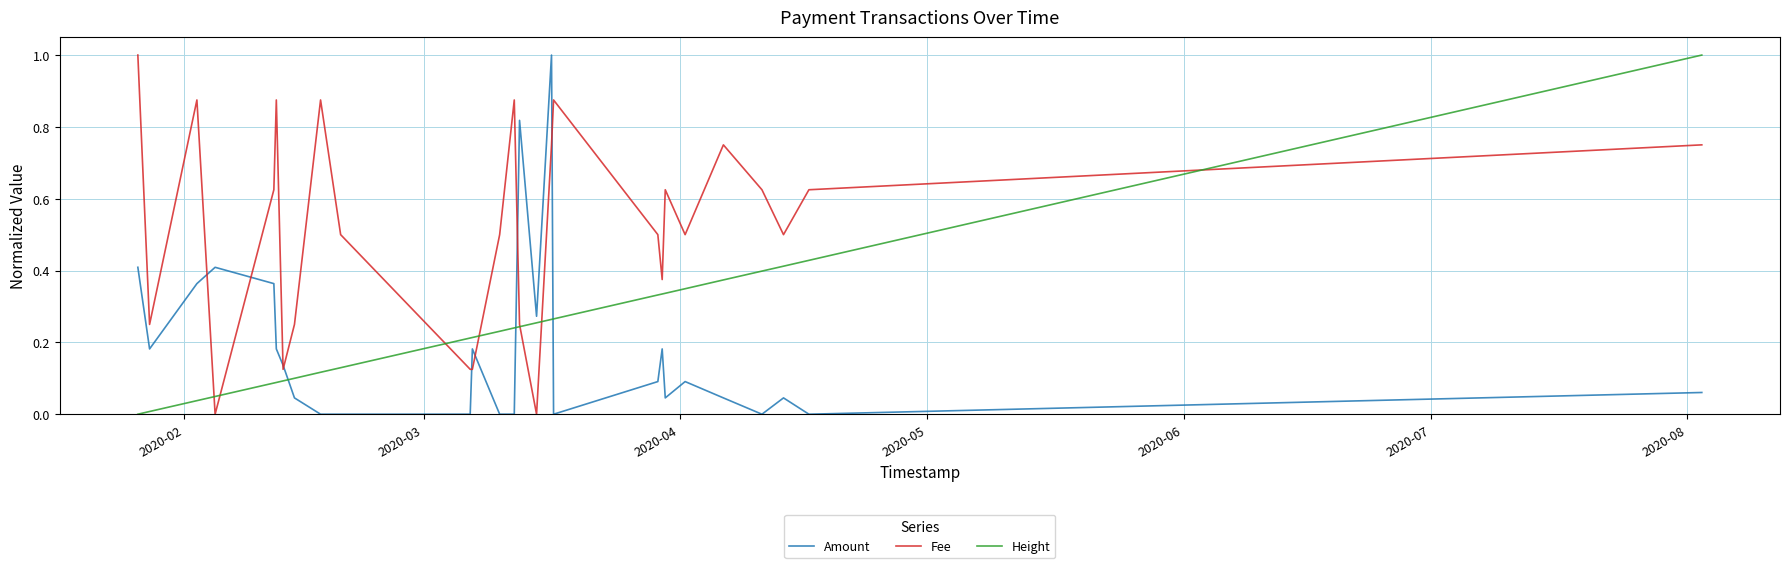

List the series in order of their overall mean, highest first.

Fee, Height, Amount